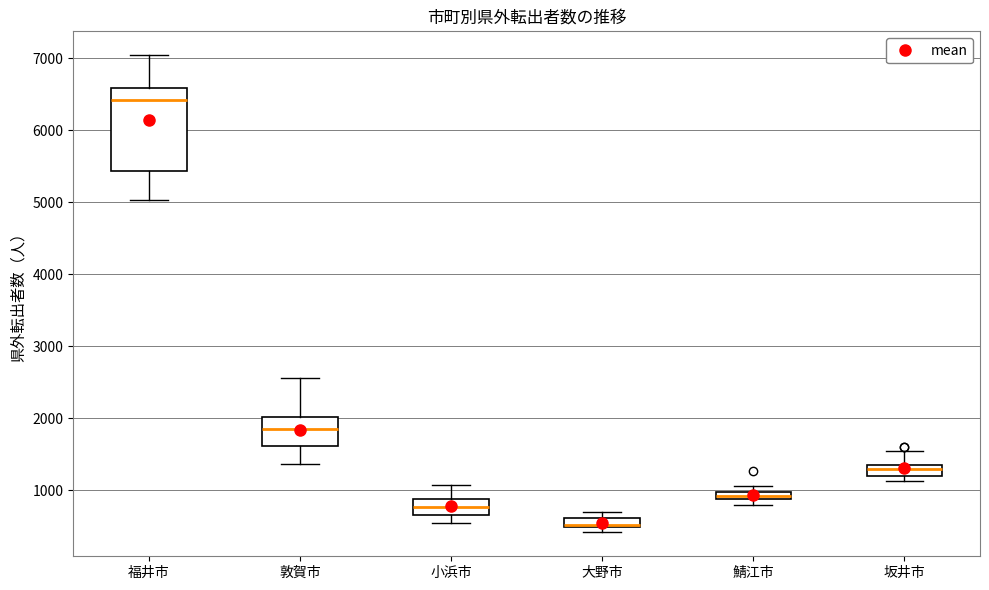

Where is the upper edge of the box for 福井市 on the y-axis? The values are not printed on the chart, so give them approximately, as read against the axis.

6600